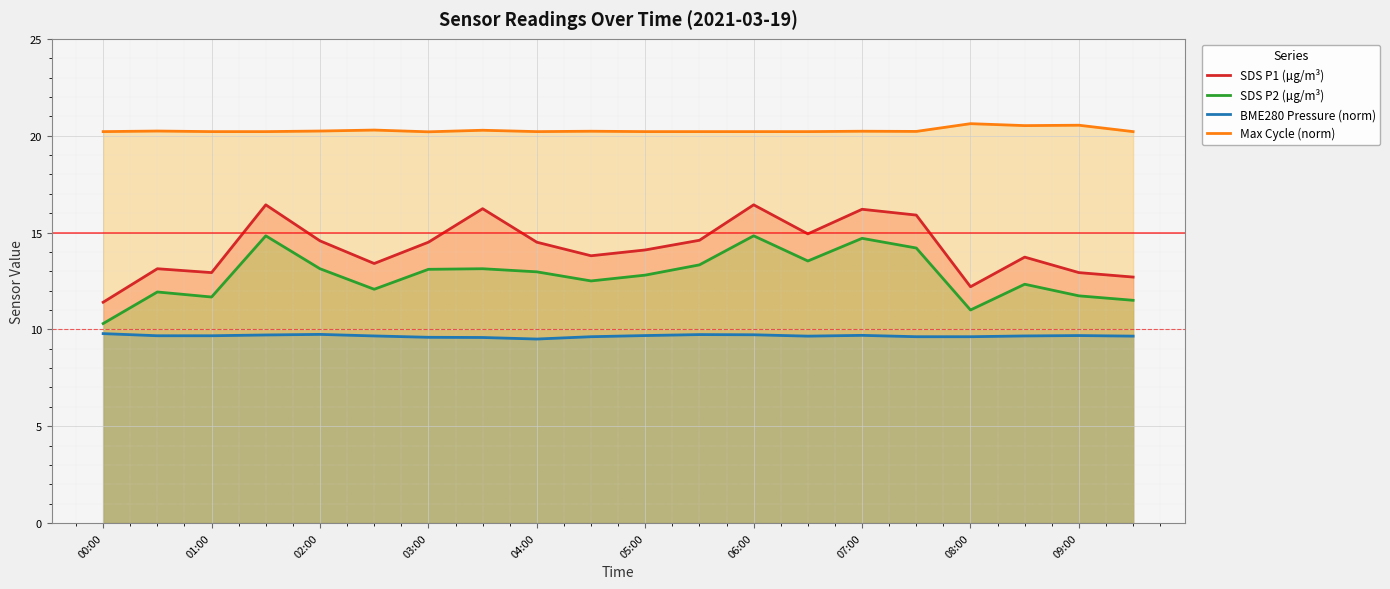

True or false: SDS P1 (µg/m³) and SDS P2 (µg/m³) cross at least once.

False